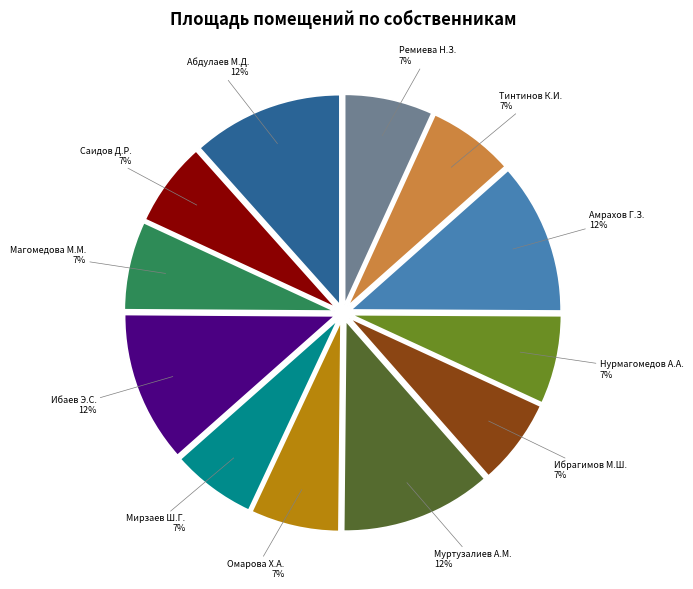

To the nearest percent, what is the average slice percentage?

8%